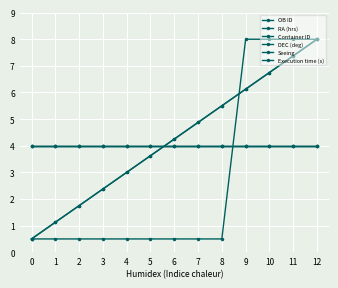

Does the chart have visible grid lines?

Yes